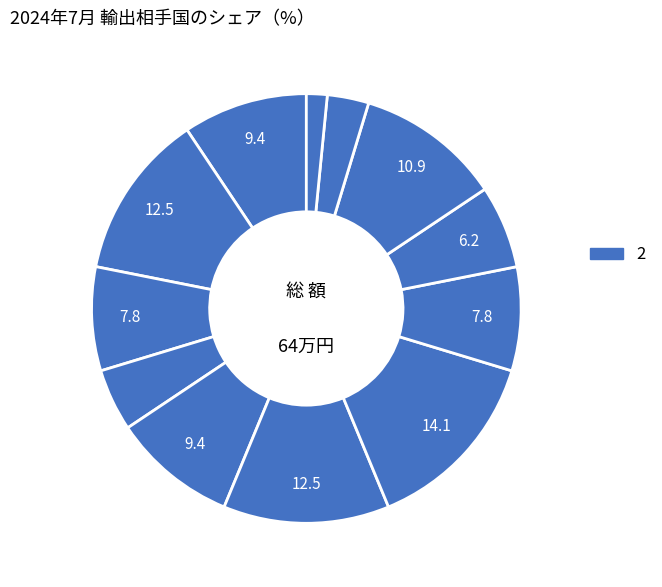

Count the number of slices in the pie.

12